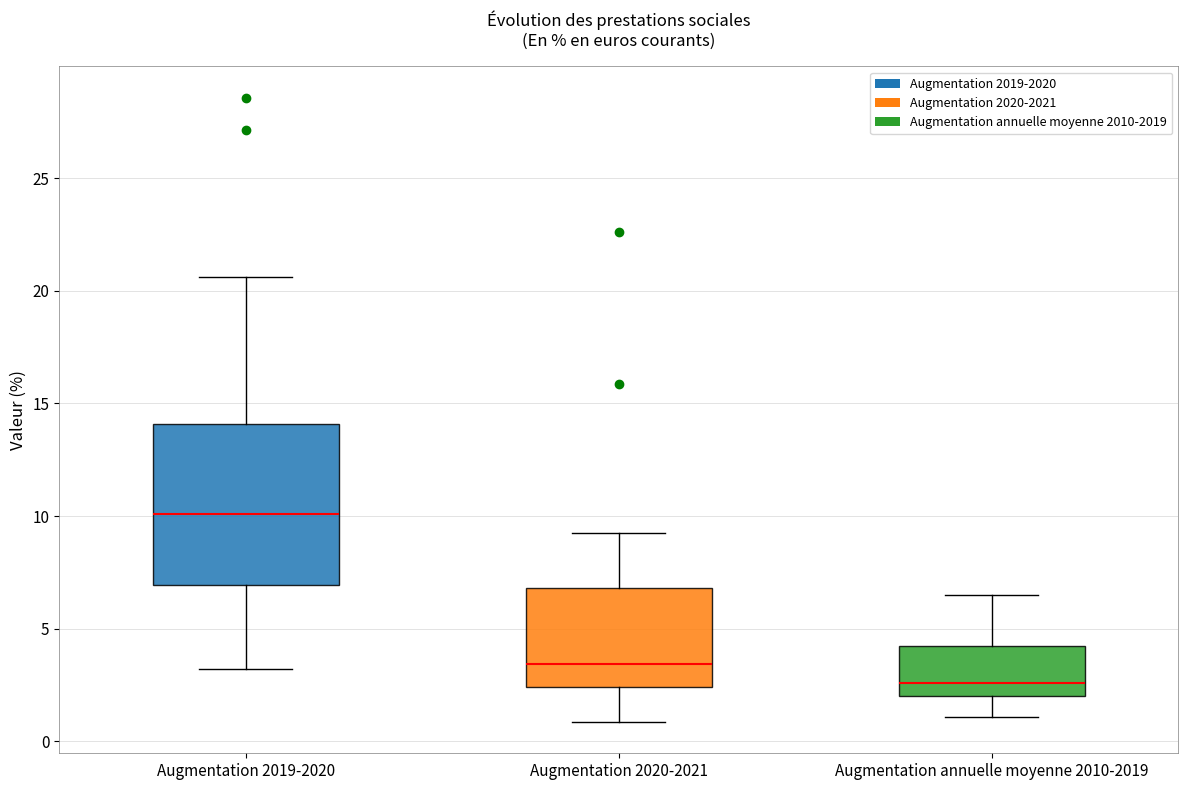

Comparing the boxes themselves (not the whiskers), which one is the tallest?

Augmentation 2019-2020